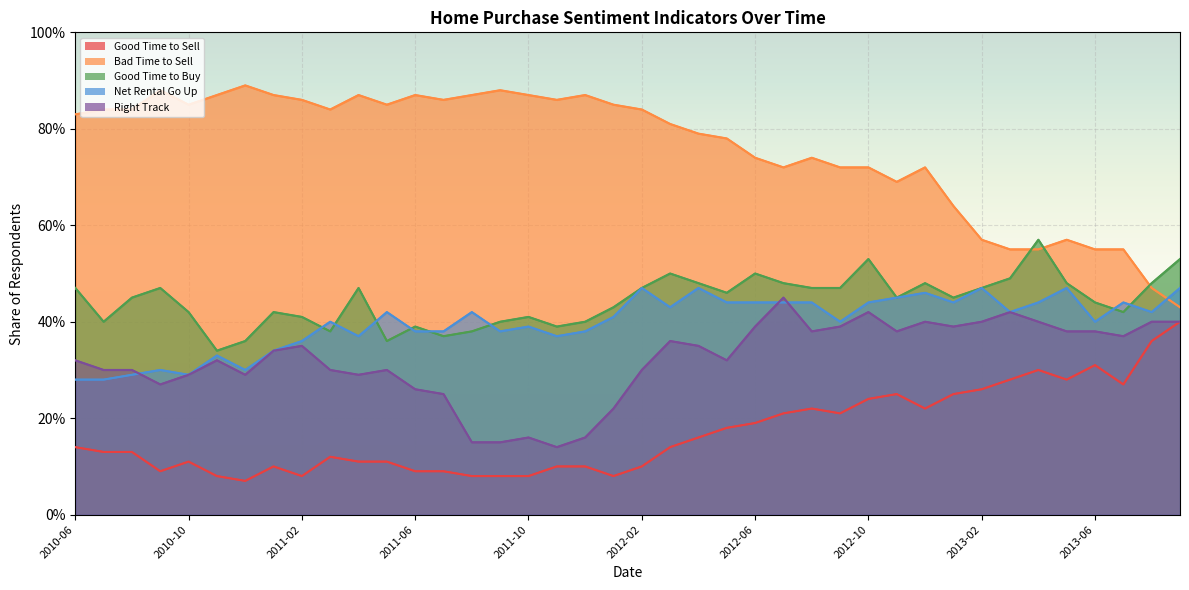

What is the smallest value displayed?

0.1